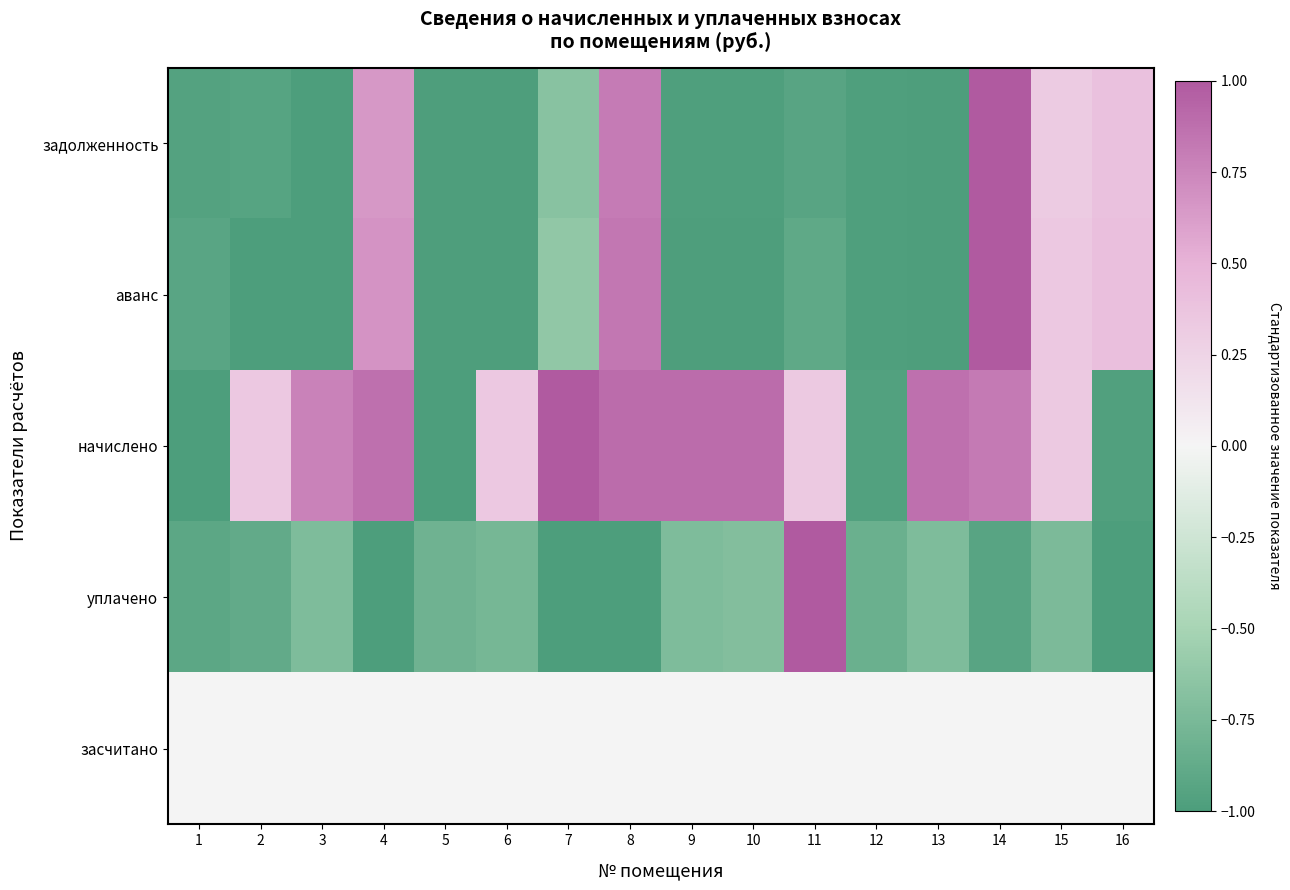

List the series in order of their peak value, lowest first.

засчитано, задолженность, аванс, начислено, уплачено